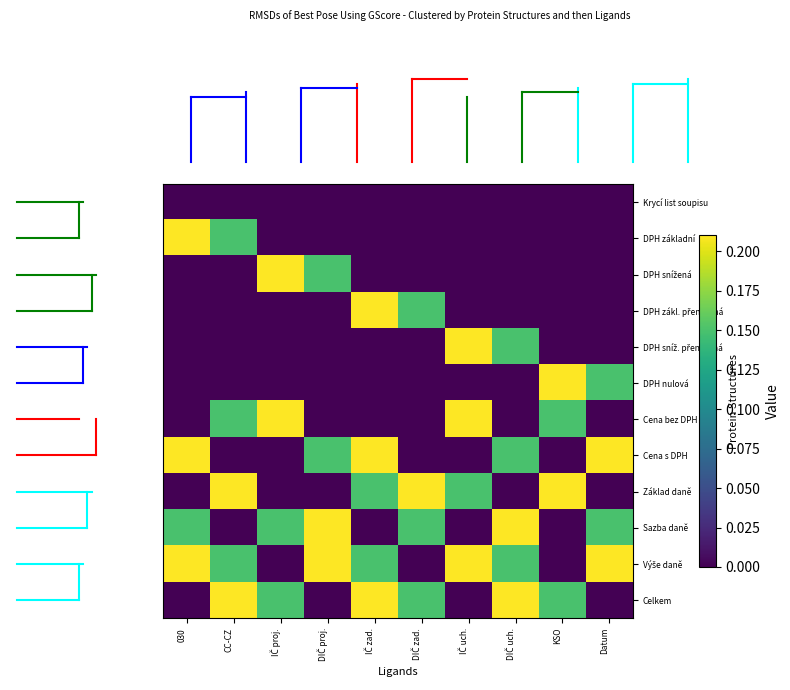

At how many categories does at least one series exceed 0?

10